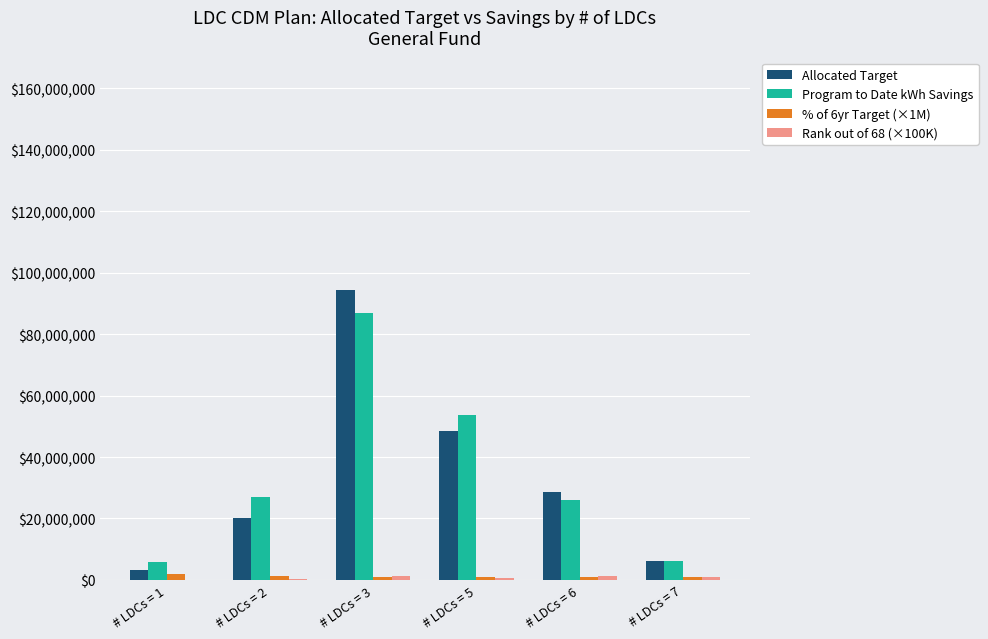

Are the bars horizontal?

No